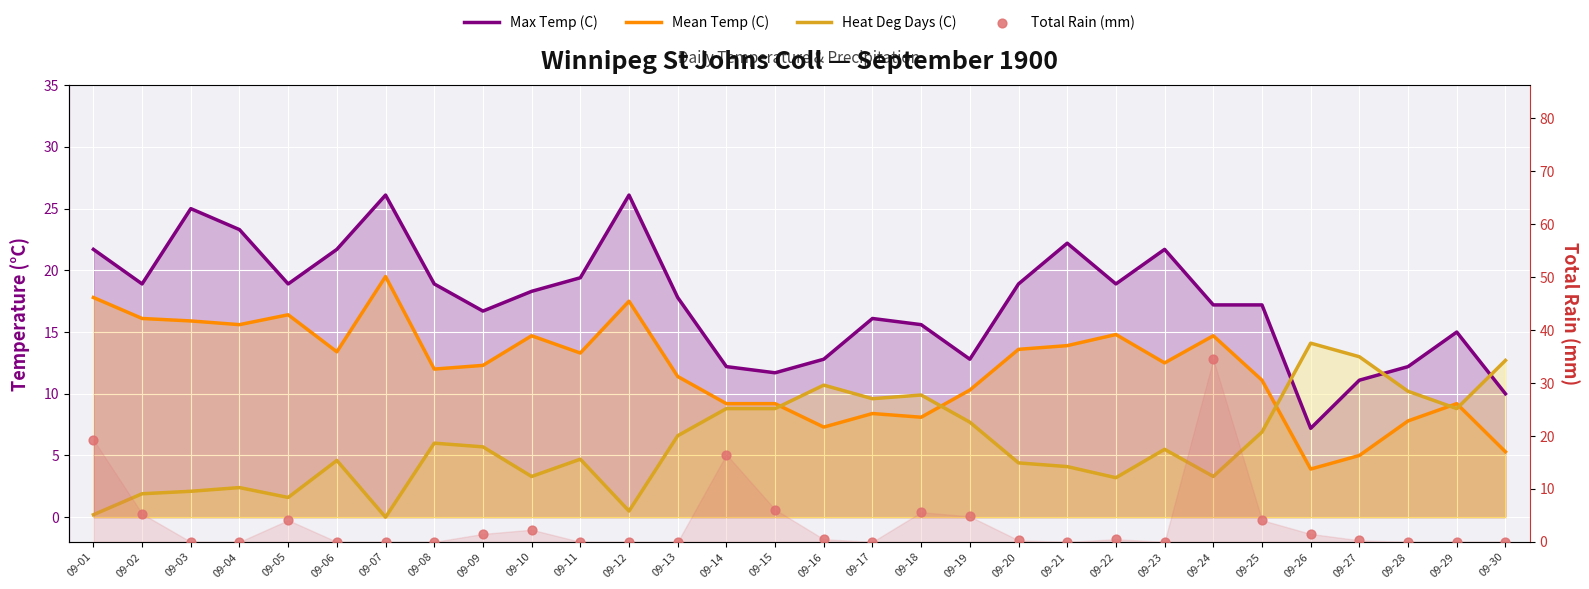

Which series contains the highest Y value?

Total Rain (mm)